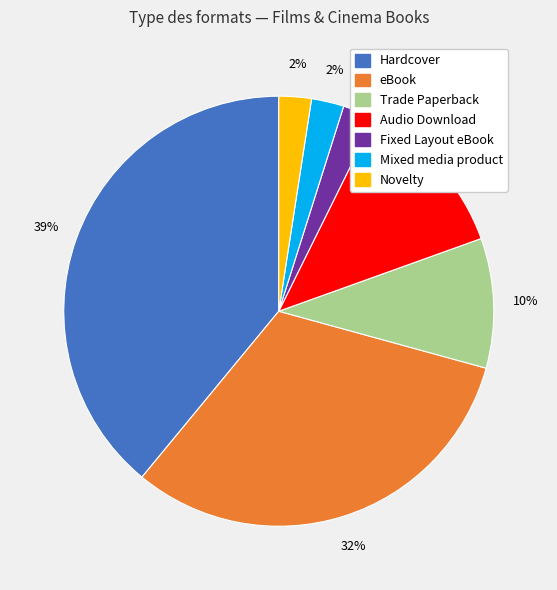

True or false: Trade Paperback accounts for 10% of the total.

True